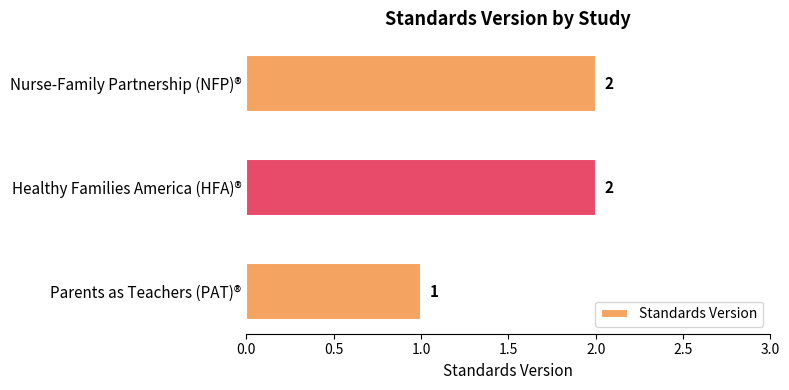

At which category does the chart reach its minimum across all series?

Parents as Teachers (PAT)®